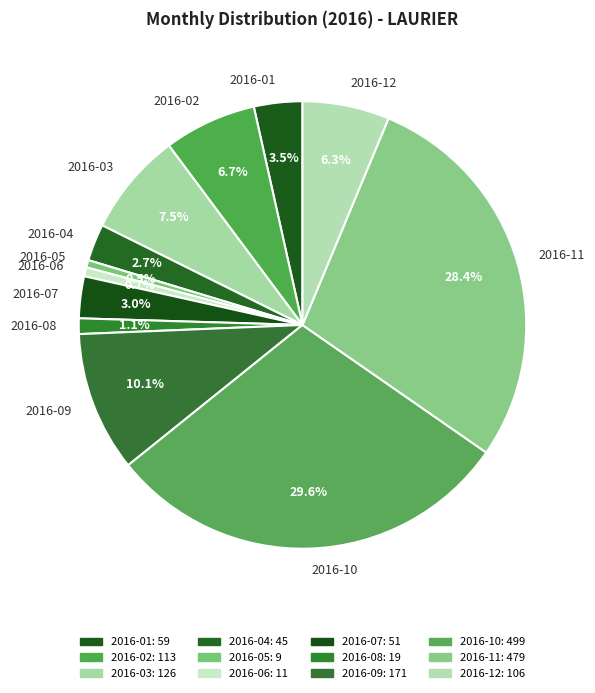

Approximately how many times larger is the value at 2016-09 compared to 2016-01?

2.9